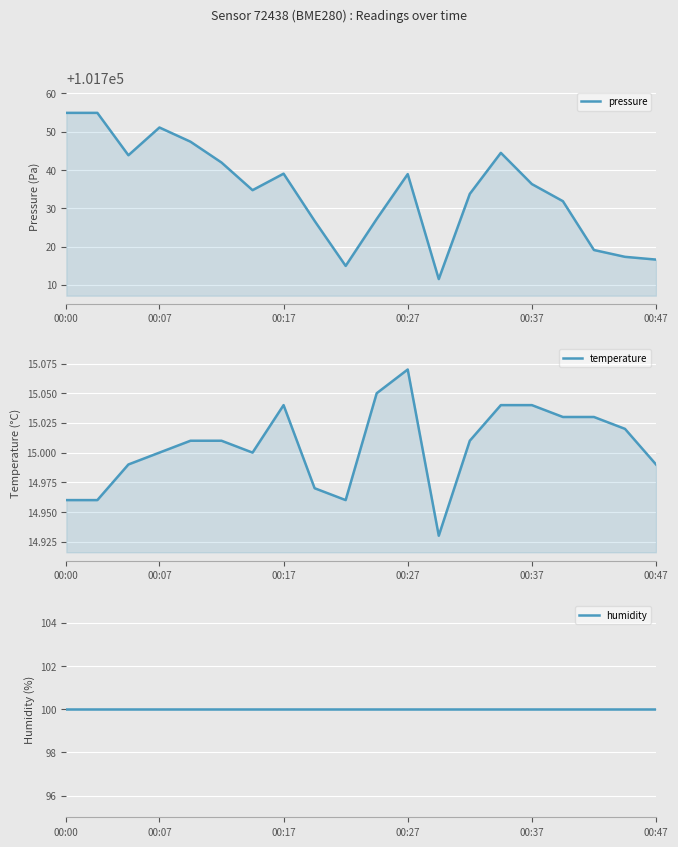

The temperature series shows 15.0 at 6. True or false?

True